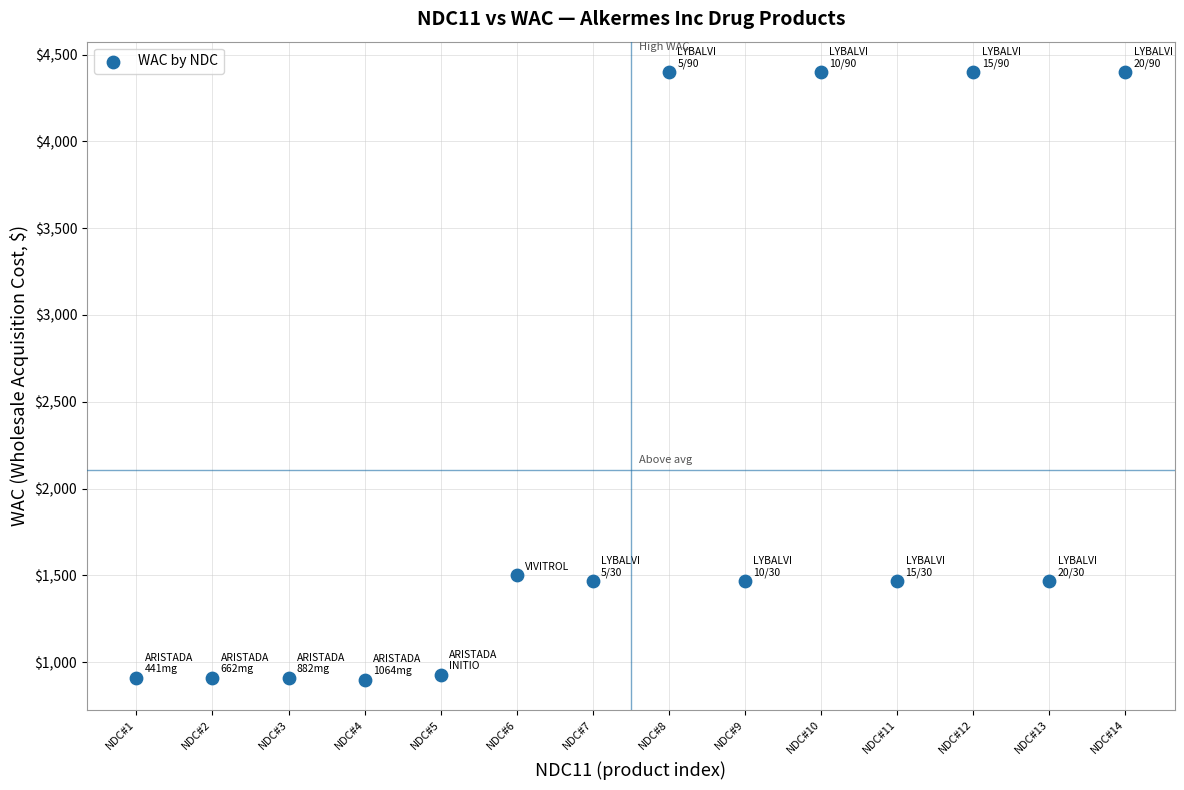

What is the range of Y values (max minus min)?

3498.6